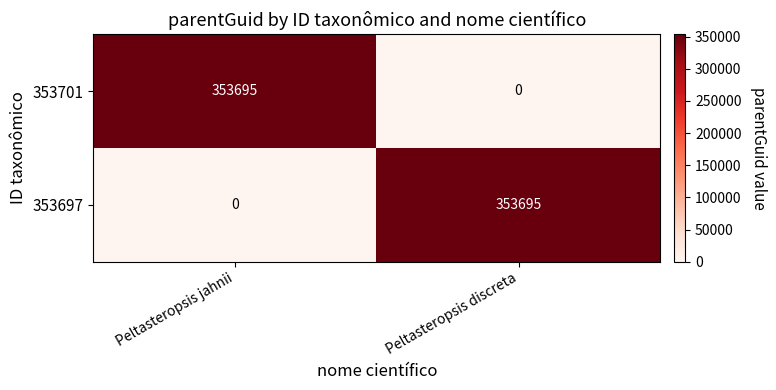

Rank the series at Peltasteropsis jahnii from highest to lowest value.

353701, 353697